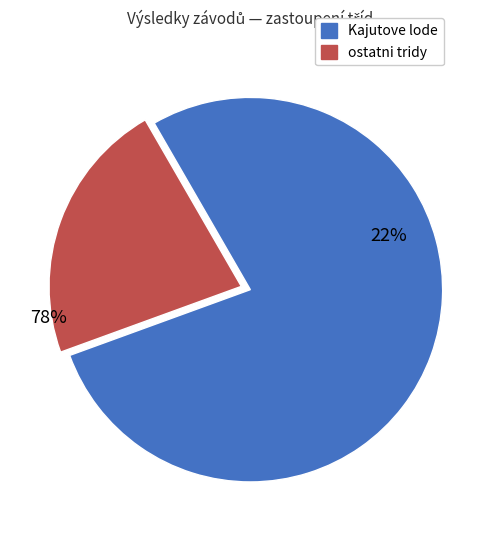

How many segments does this pie chart have?

2